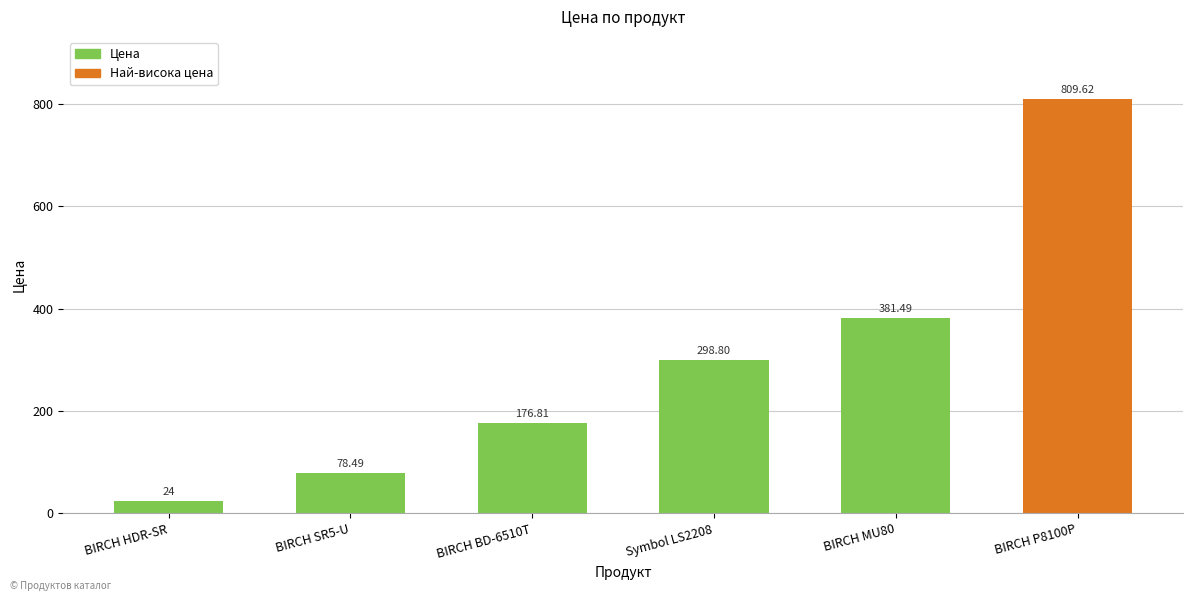

The value at BIRCH BD-6510T is 176.8. True or false?

True